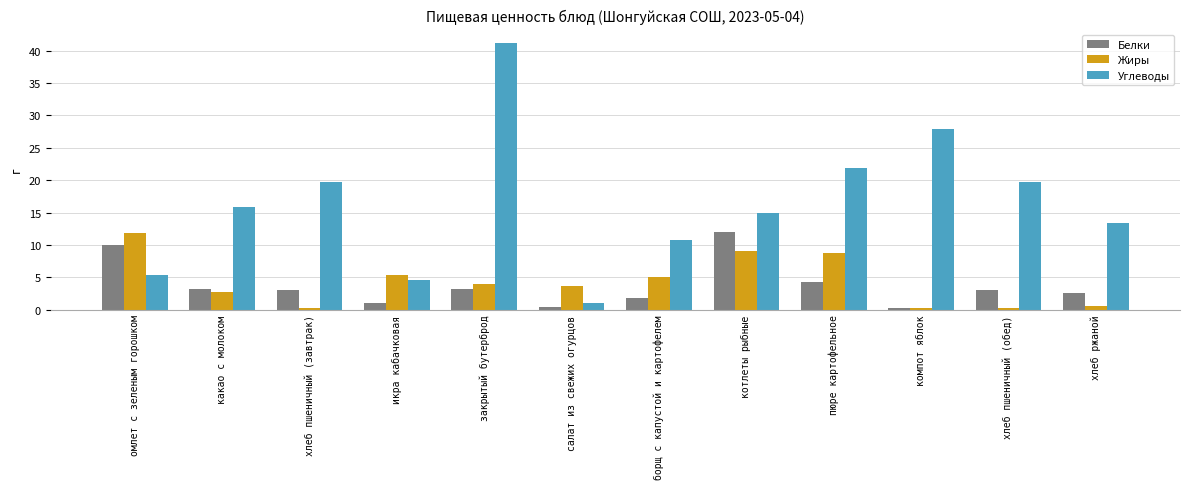

Read the Жиры value at икра кабачковая.

5.3